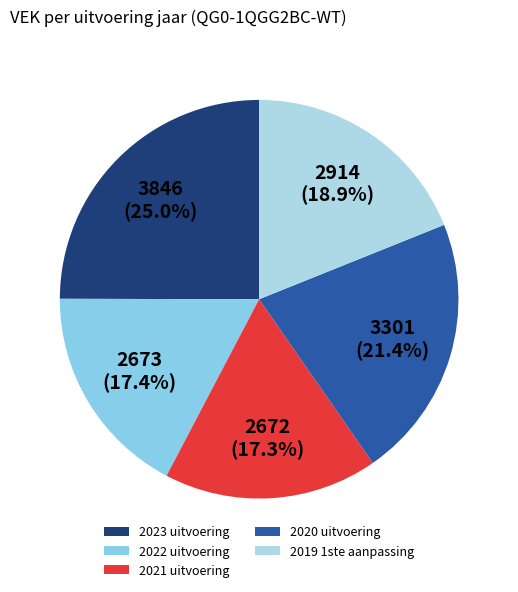

Count the number of slices in the pie.

5